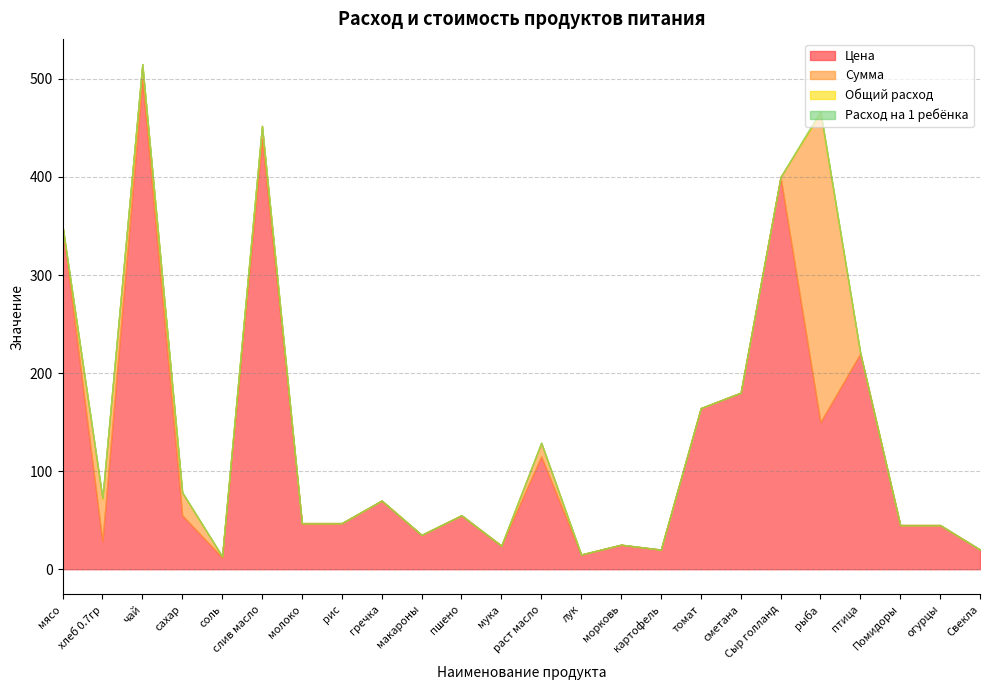

Which series has the largest total across all categories?

Цена